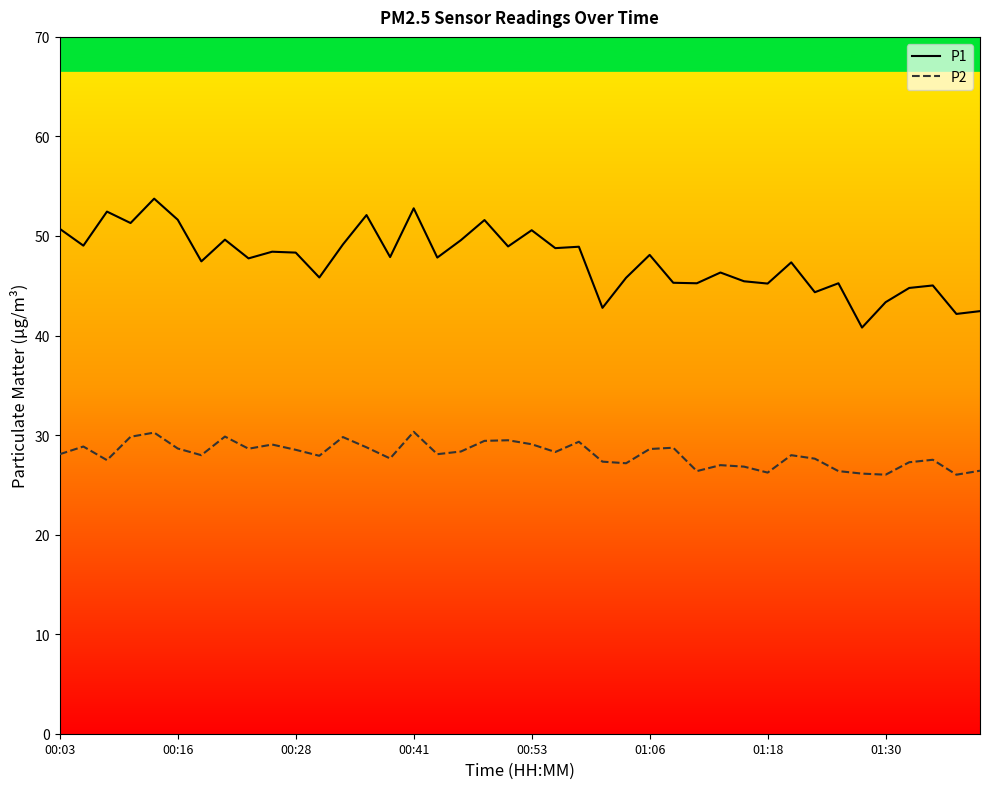

Which series has the largest total across all categories?

P1